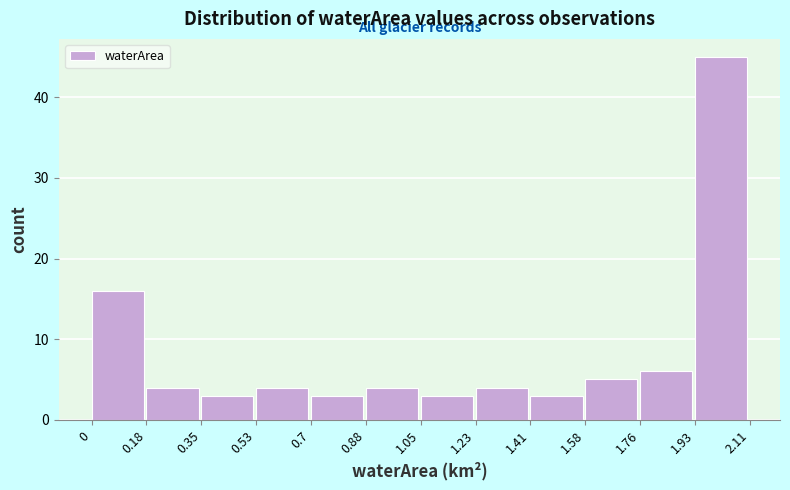

Reading left to right, transcribe this chart: for each bar, give the range it covers on the x-axis and its height. The values are not printed on the chart, so give them approximately, as read against the axis.

0 to 0.18: 16
0.18 to 0.35: 4
0.35 to 0.53: 3
0.53 to 0.7: 4
0.7 to 0.88: 3
0.88 to 1.05: 4
1.05 to 1.23: 3
1.23 to 1.41: 4
1.41 to 1.58: 3
1.58 to 1.76: 5
1.76 to 1.93: 6
1.93 to 2.11: 45